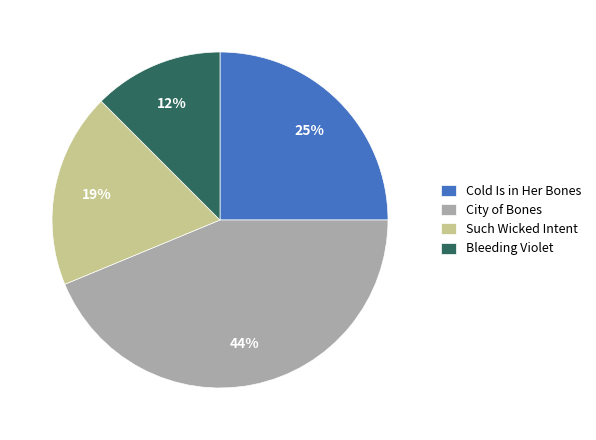

Is City of Bones the majority of the pie?

No